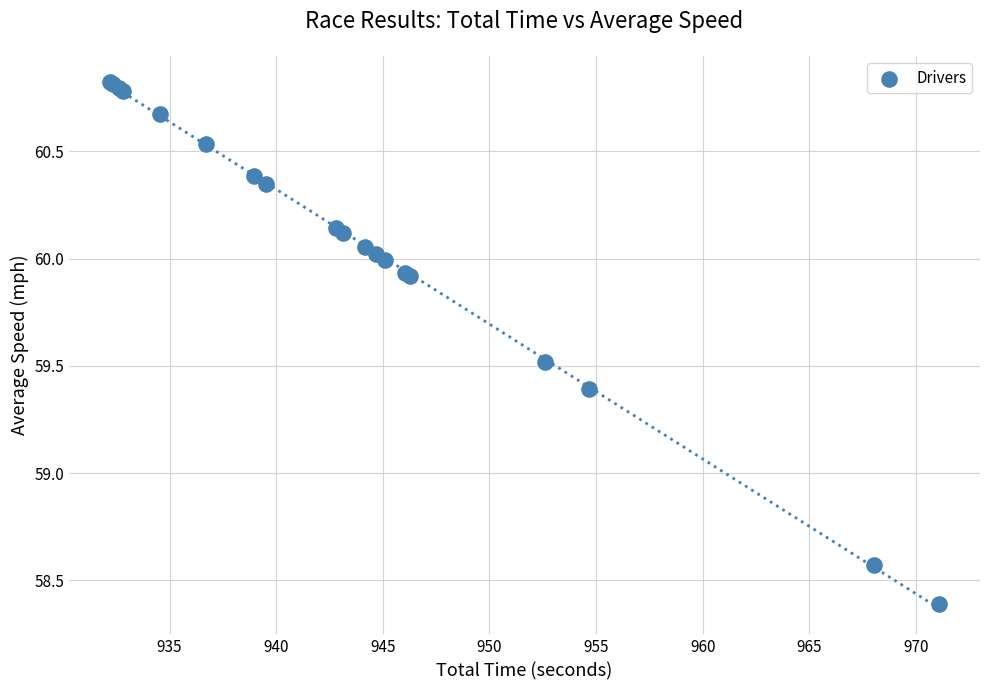

What Y value in the scatter plot is closest to 59?

59.4